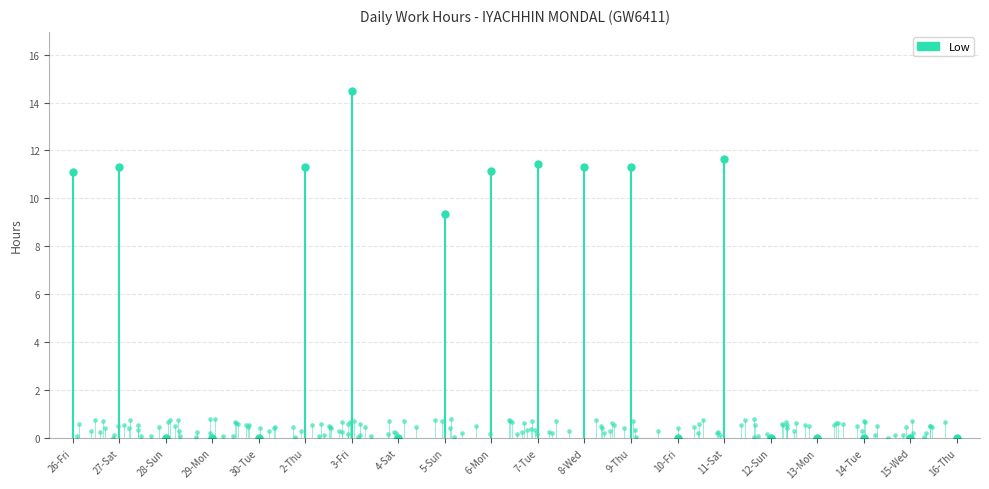

Rank the categories by value from highest to lowest.

3-Fri, 11-Sat, 7-Tue, 8-Wed, 2-Thu, 9-Thu, 27-Sat, 6-Mon, 26-Fri, 5-Sun, 28-Sun, 29-Mon, 30-Tue, 4-Sat, 10-Fri, 12-Sun, 13-Mon, 14-Tue, 15-Wed, 16-Thu